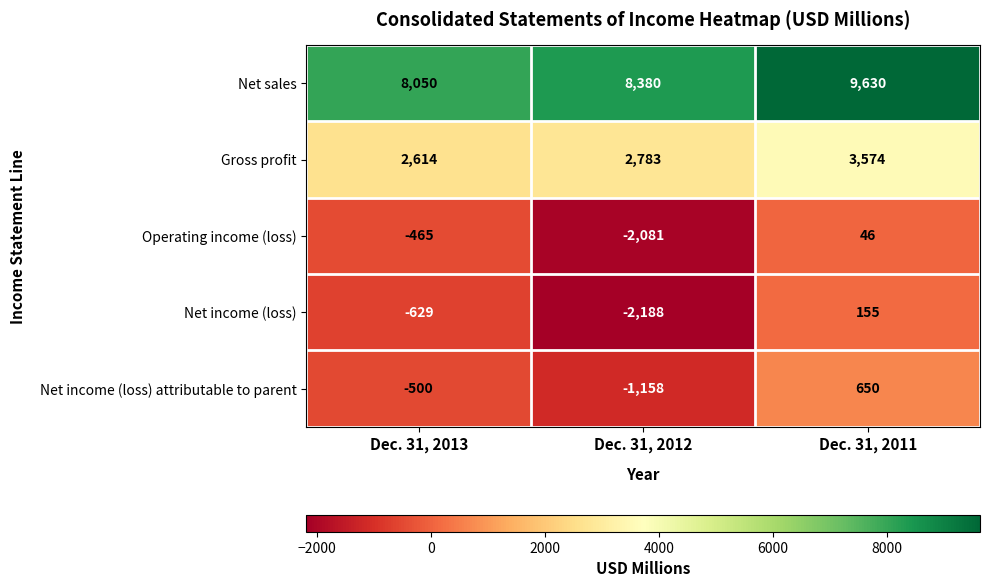

Which series has the largest total across all categories?

Net sales